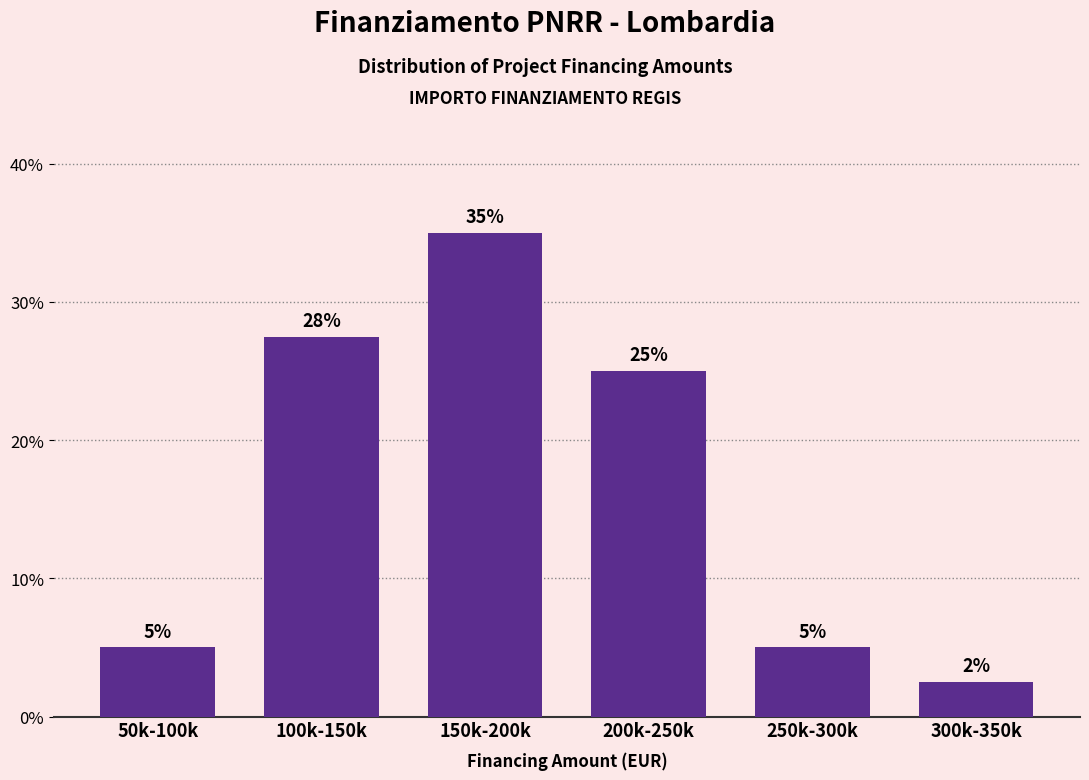

At which label is the value closest to 18?

200k-250k